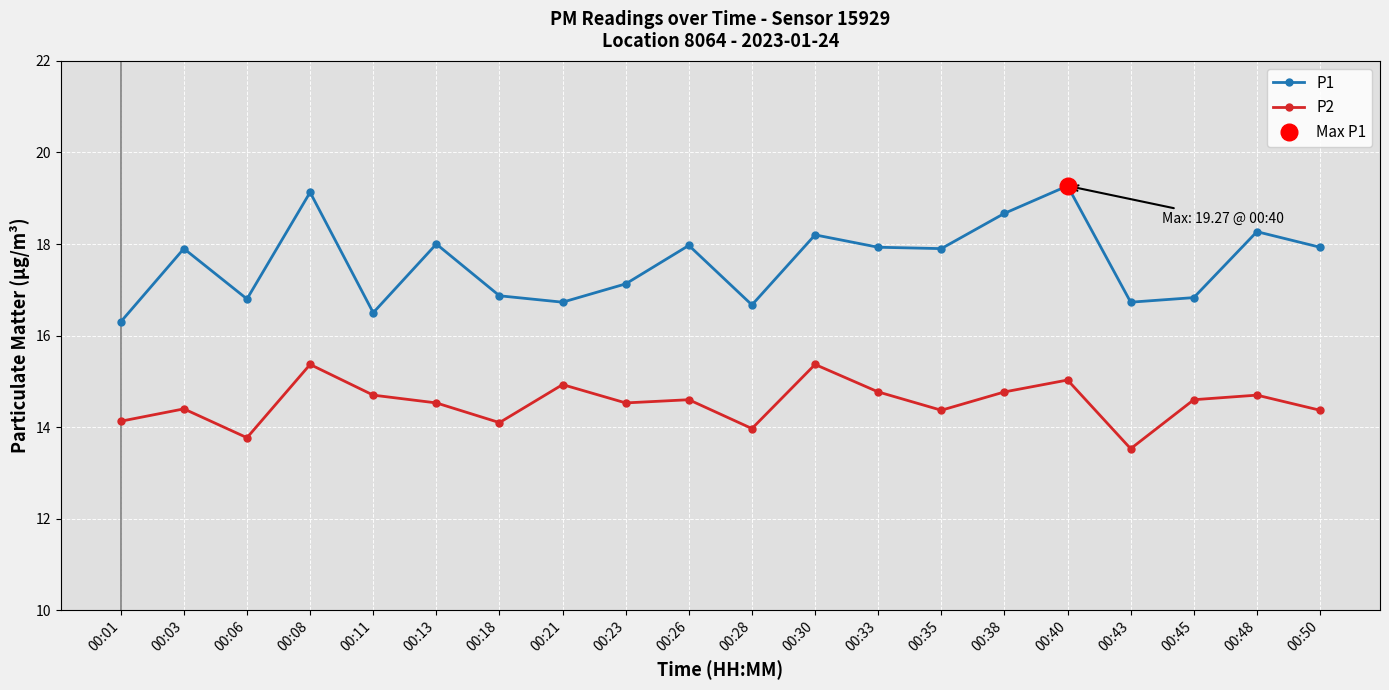

At how many categories does at least one series exceed 18?

5